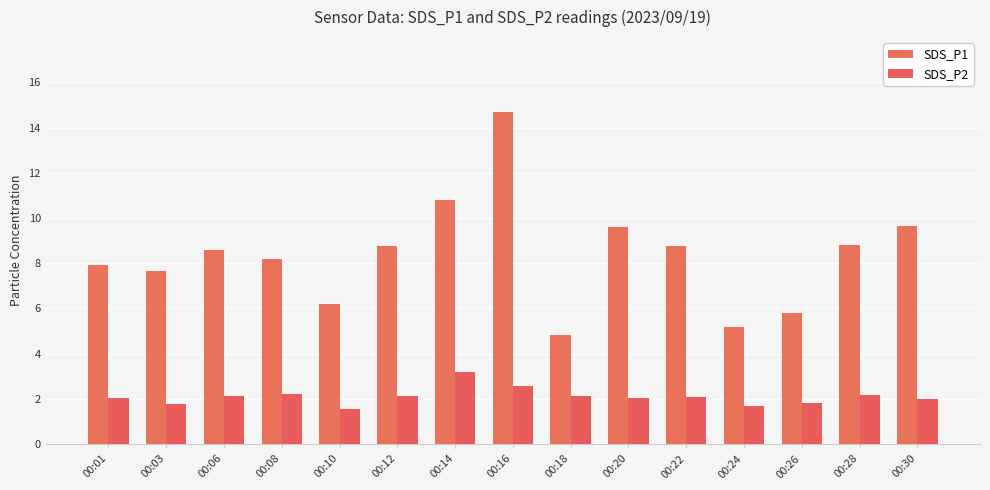

Rank the series by their maximum value, from lowest to highest.

SDS_P2, SDS_P1